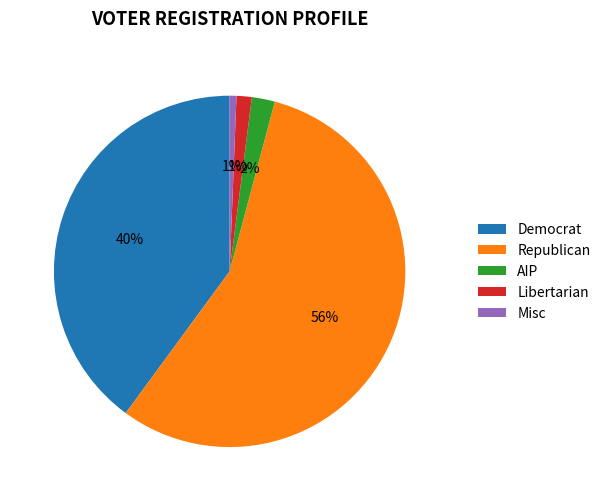

Count the number of slices in the pie.

5